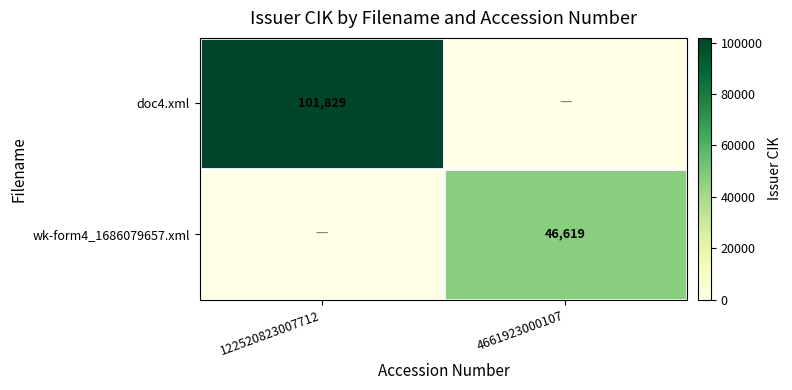

Is the value of wk-form4_1686079657.xml at 4661923000107 greater than the value of doc4.xml at 122520823007712?

No